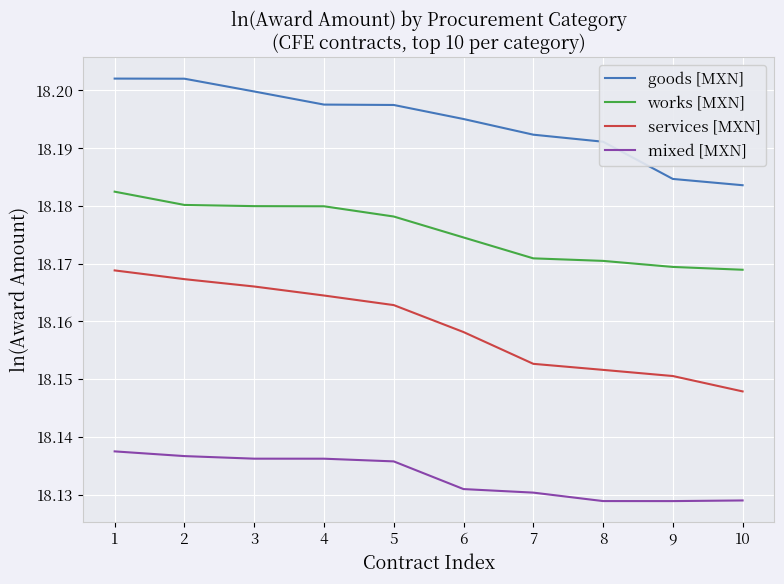

True or false: services [MXN] and mixed [MXN] intersect in this chart.

False